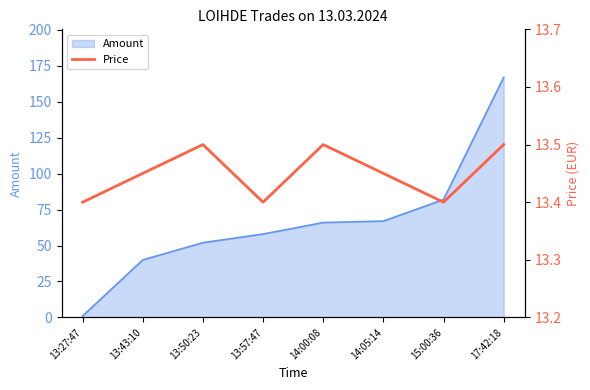

The value of Amount at 13:43:10 is 40. True or false?

True